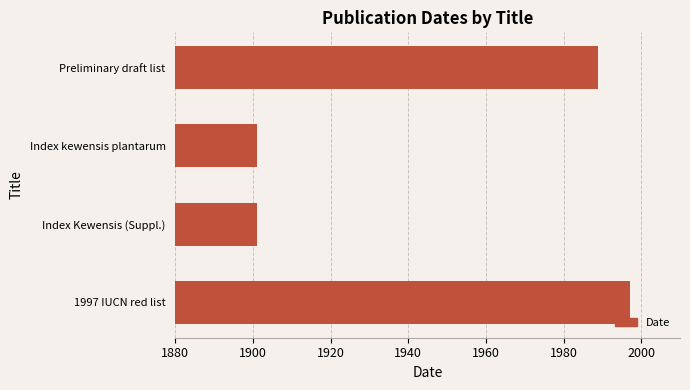

What is the maximum value shown in the chart?

1997